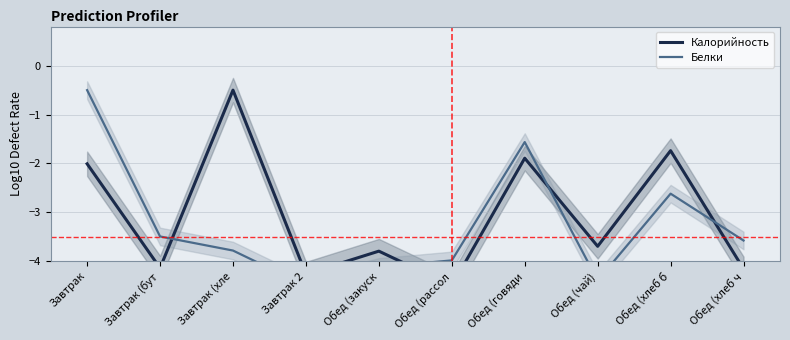

Reading left to right, what are all the values shown in this chart?

Калорийность: -2.0	-4.1	-0.5	-4.3	-3.8	-4.5	-1.9	-3.7	-1.7	-4.2
Белки: -0.5	-3.5	-3.8	-4.5	-4.1	-4.0	-1.6	-4.4	-2.6	-3.6